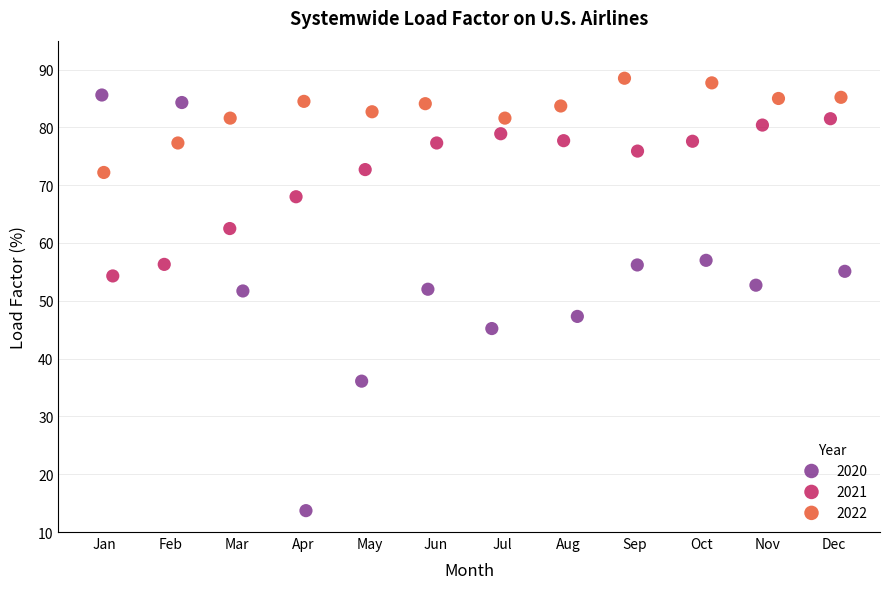

Which series has the widest spread of Y values?

2020